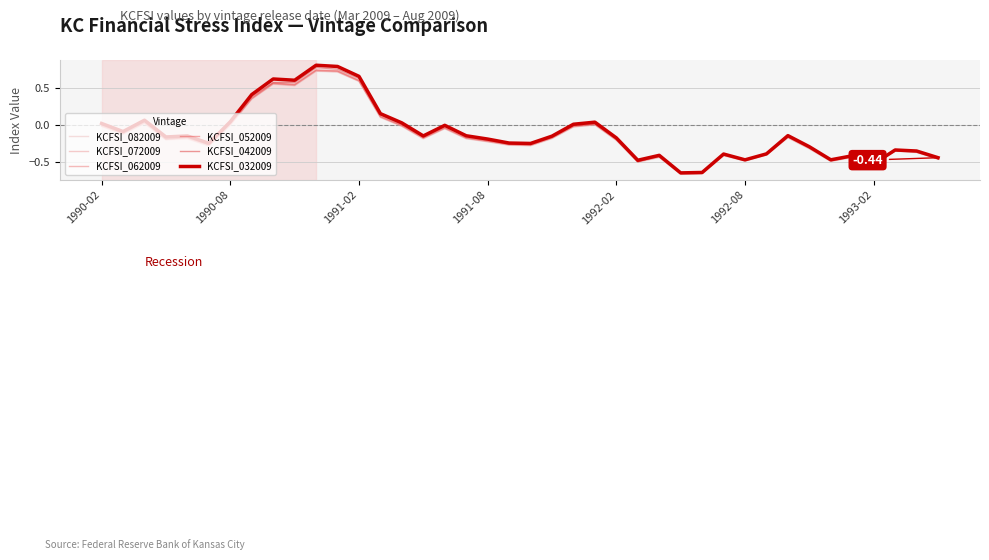

Which series has the largest range (max minus min)?

KCFSI_032009